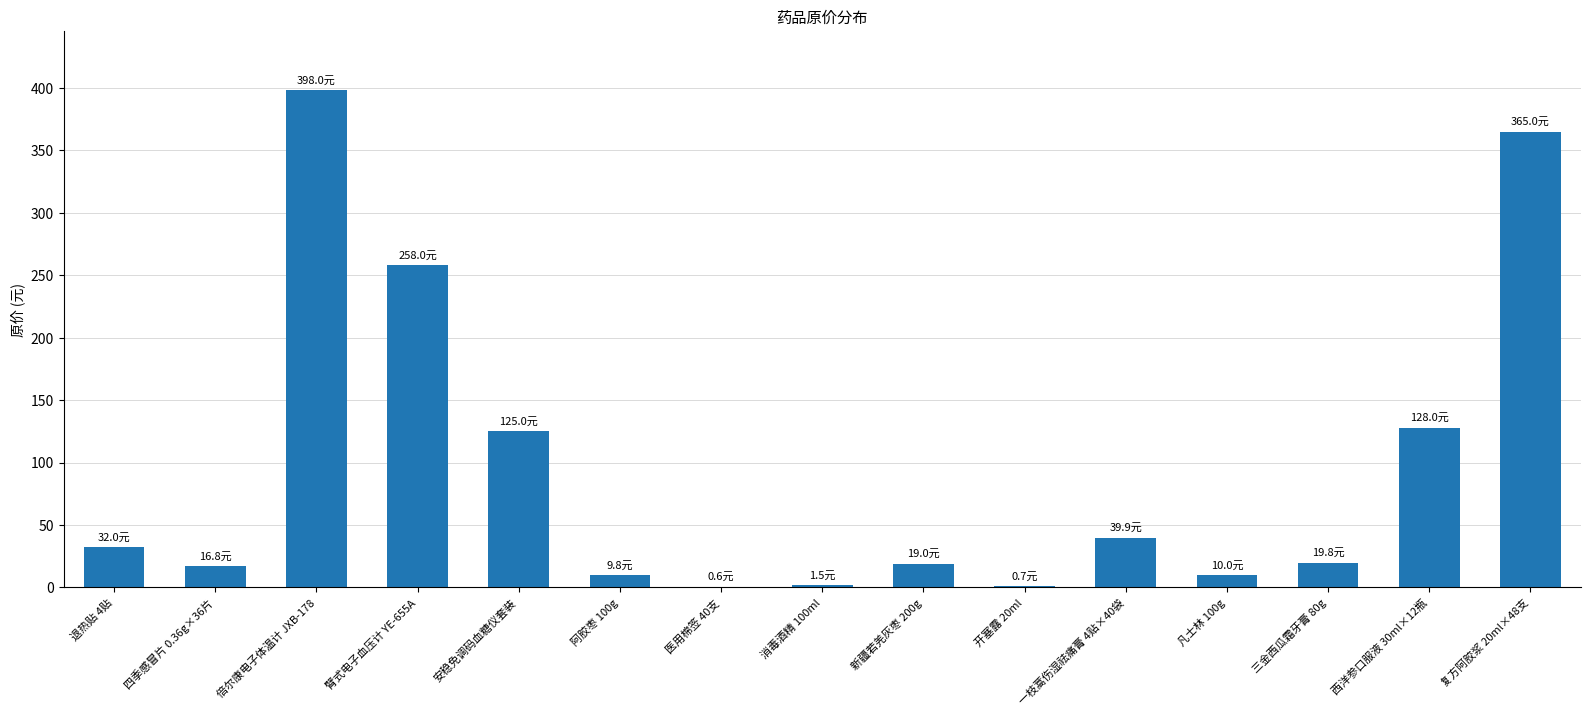

What is the sum of the values at 一枝蒿伤湿祛痛膏 4贴×40袋 and 退热贴 4贴?

71.9